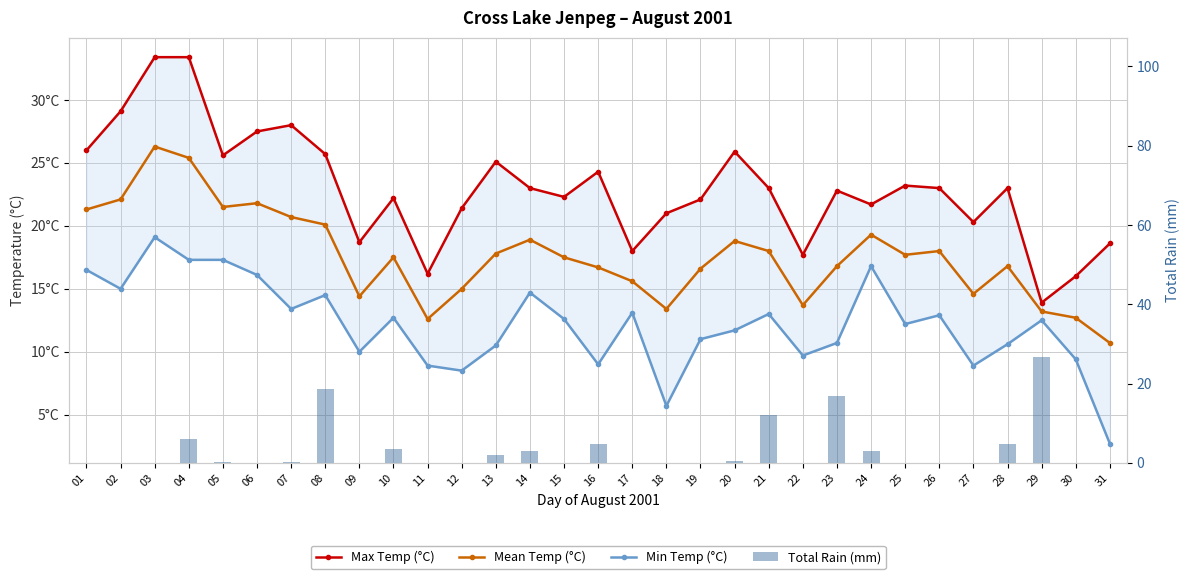

What is the average value of the Min Temp (°C) series?

12.2